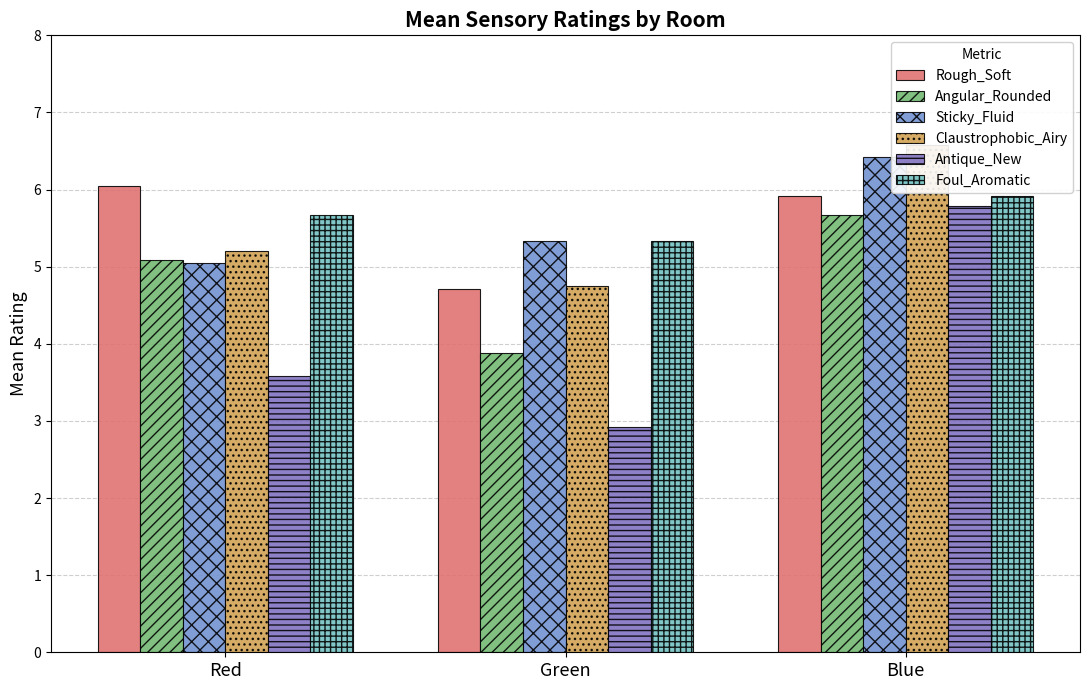

What are all the series names shown in the legend?

Rough_Soft, Angular_Rounded, Sticky_Fluid, Claustrophobic_Airy, Antique_New, Foul_Aromatic